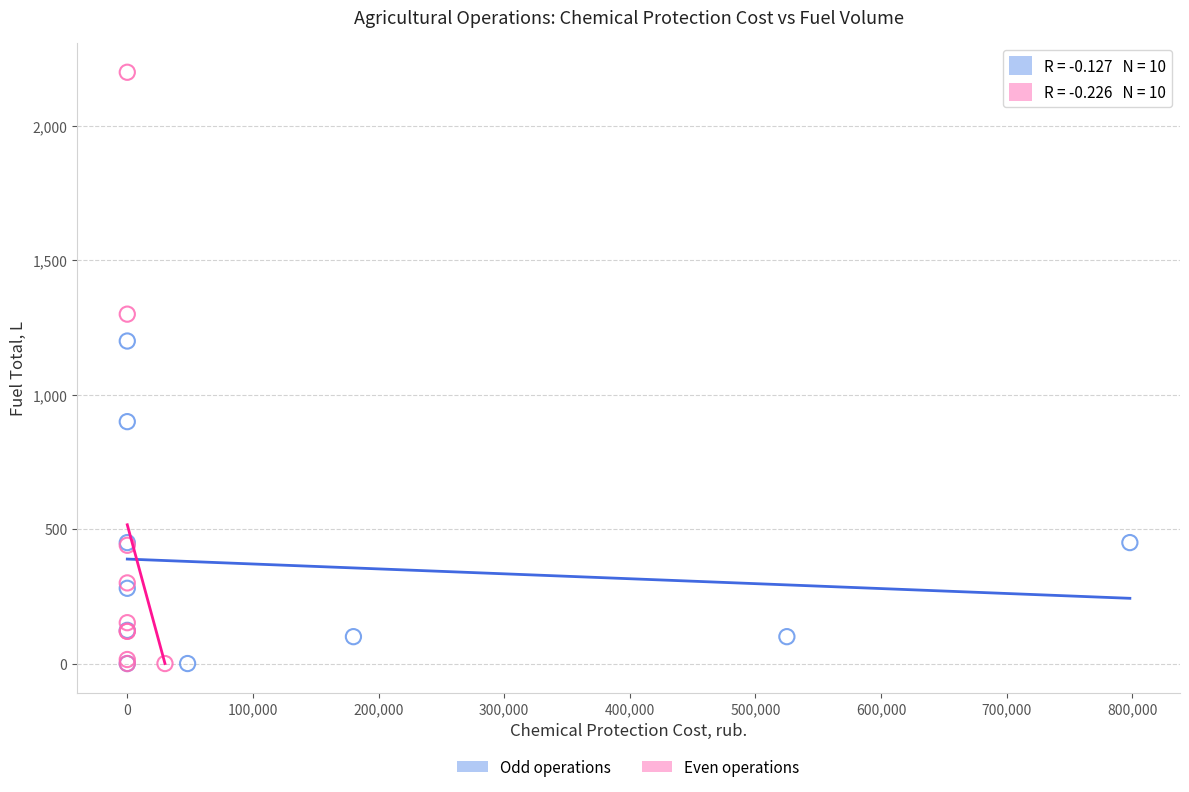

Which series reaches the maximum Y coordinate?

Even operations